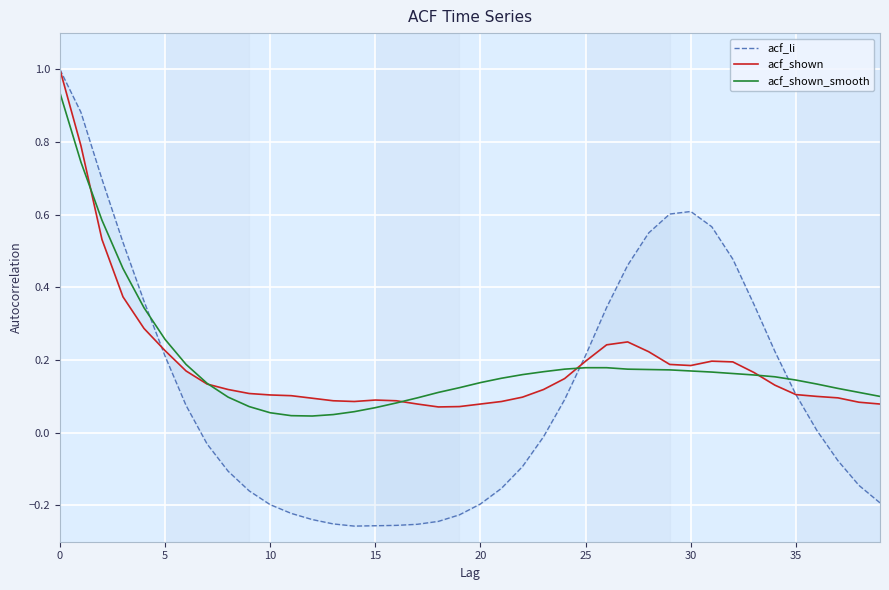

At 13, list the series in order from largest to smallest.

acf_shown, acf_shown_smooth, acf_li